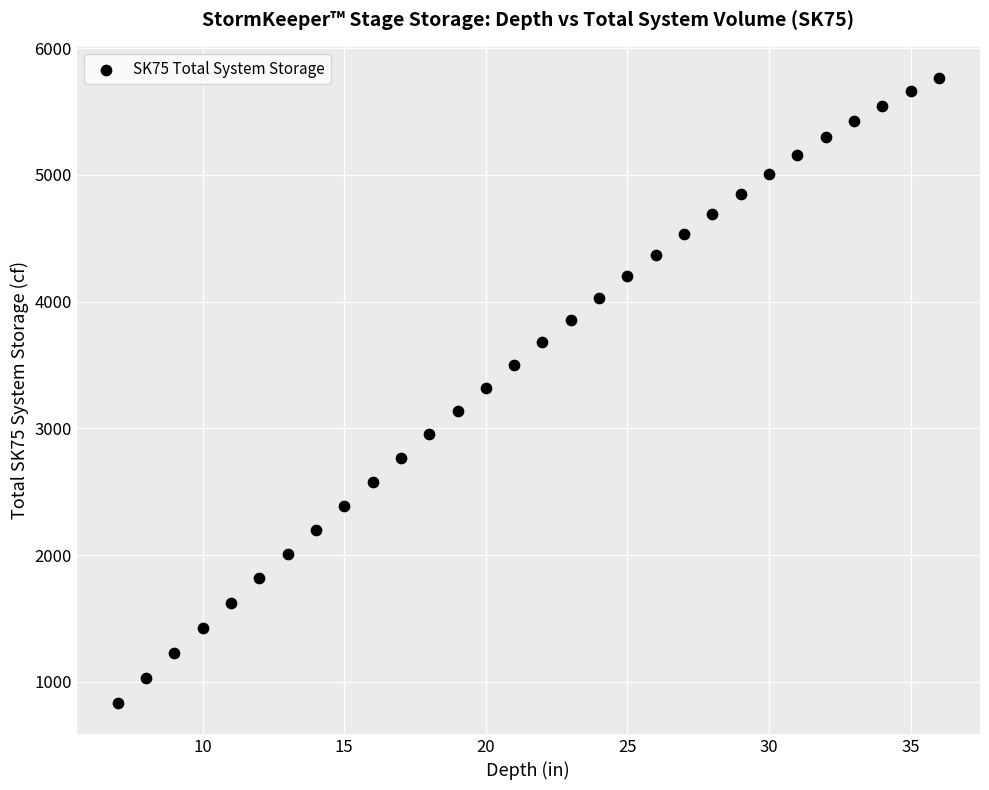

What is the range of X values (max minus min)?

29.0